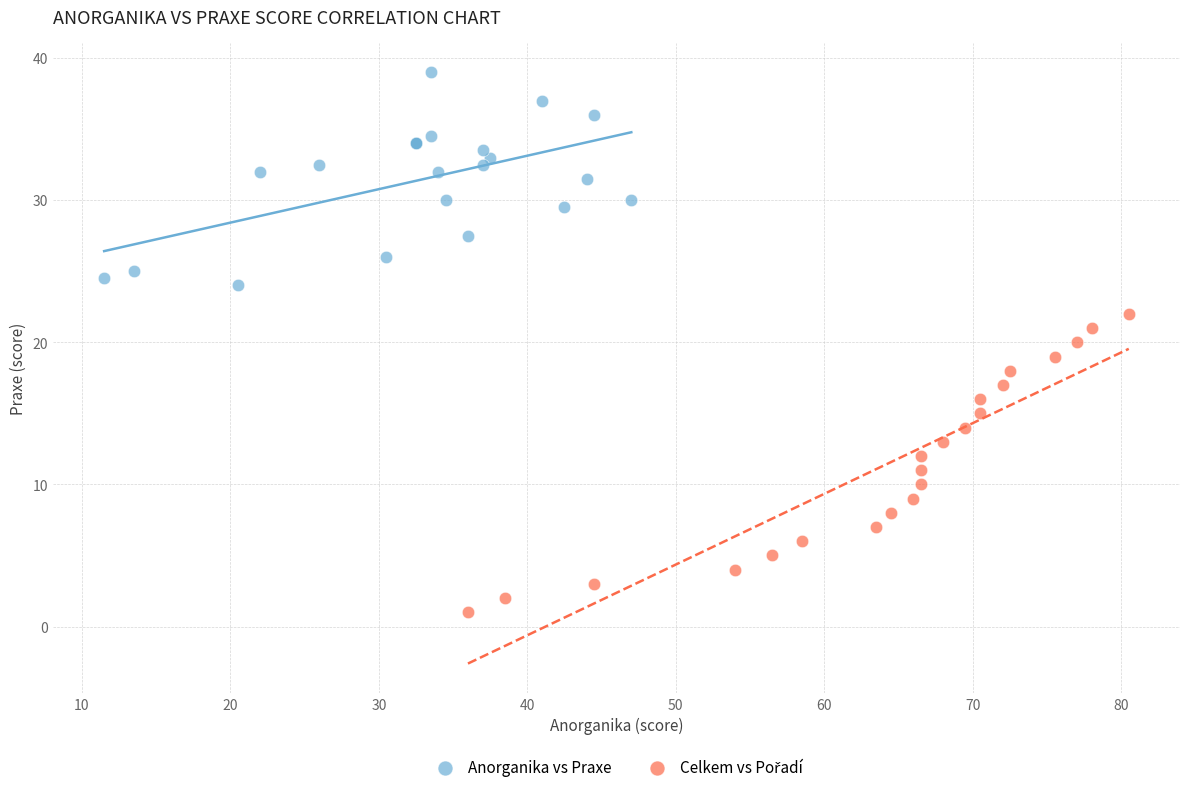

Which series contains the highest Y value?

Anorganika vs Praxe